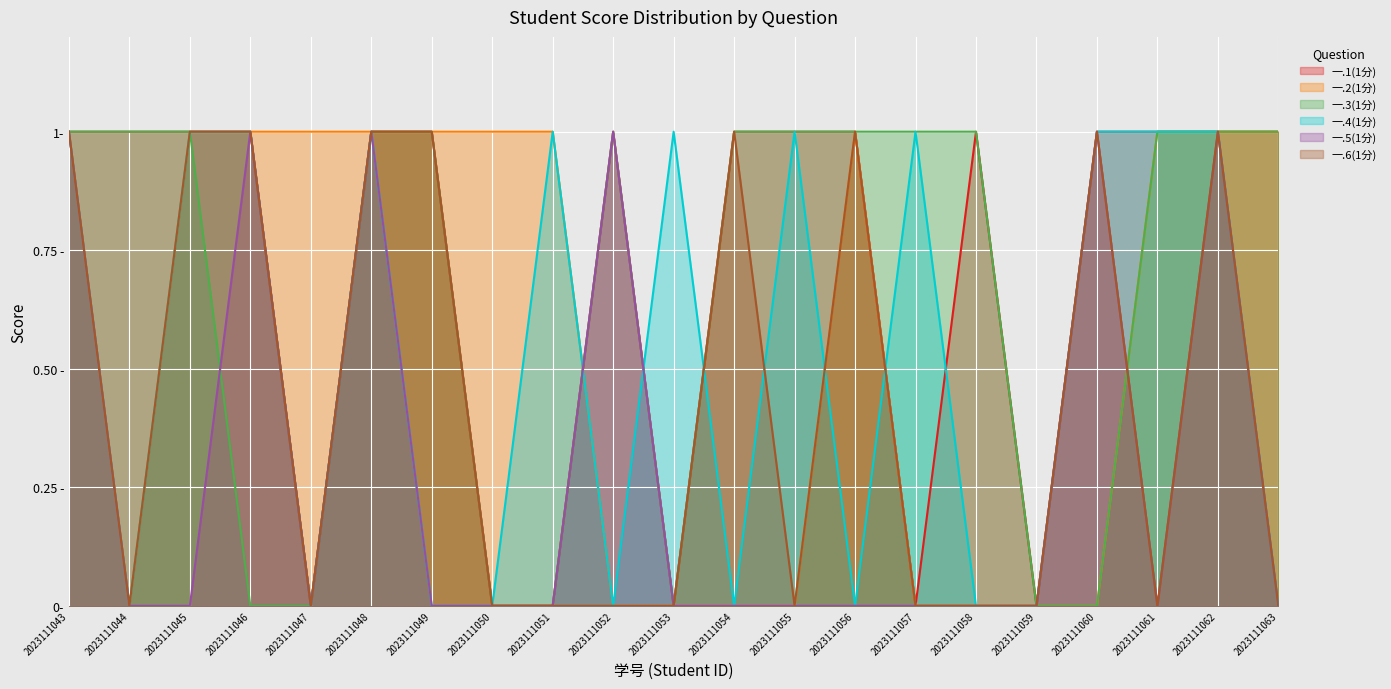

How many 一.4(1分) values are between 0 and 1?

21